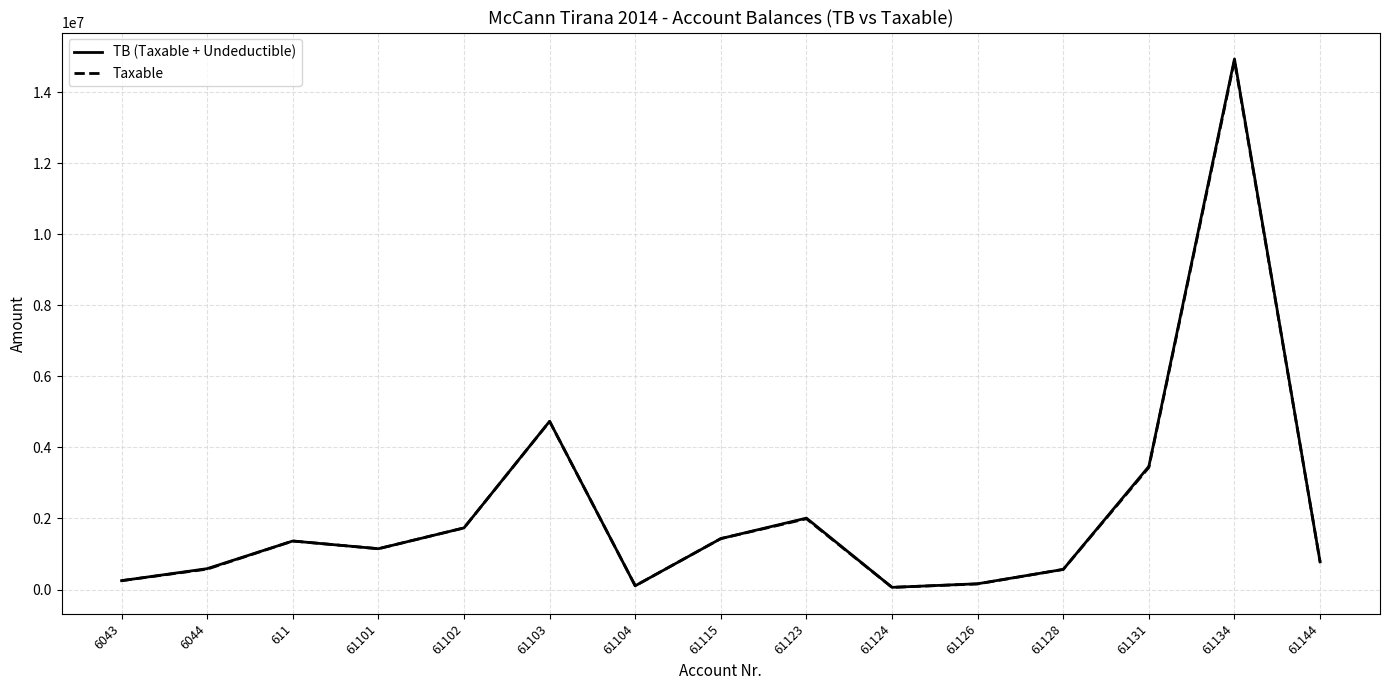

Which series has the widest spread of values?

TB (Taxable + Undeductible)